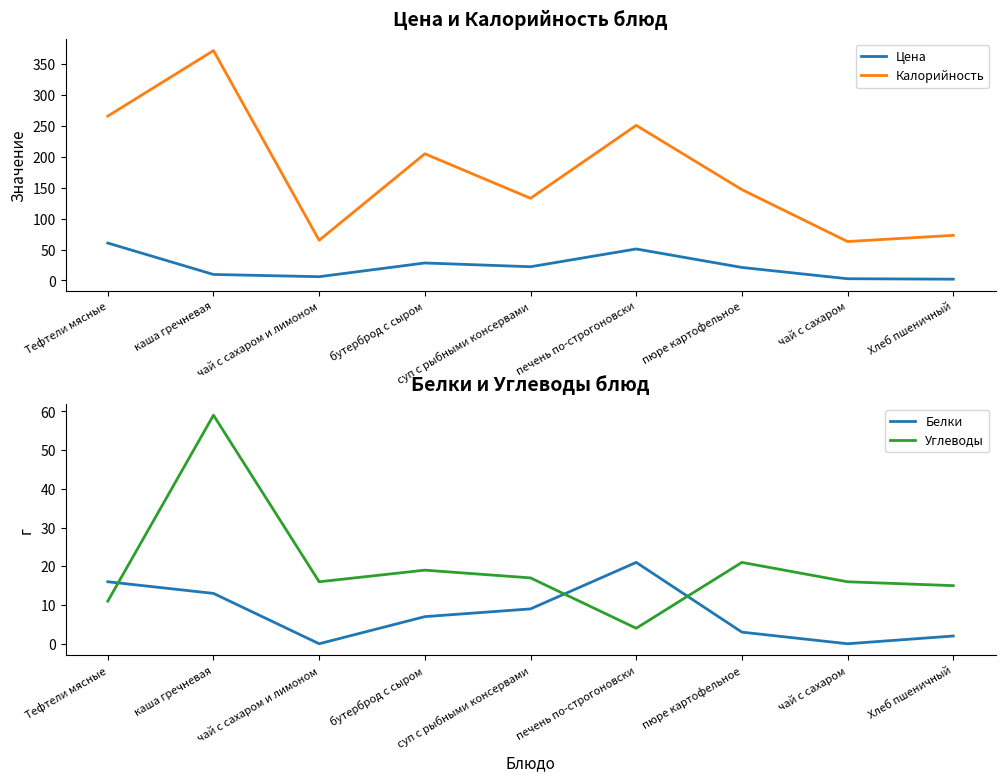

Where do Углеводы and Цена first cross each other?

Тефтели мясные and каша гречневая